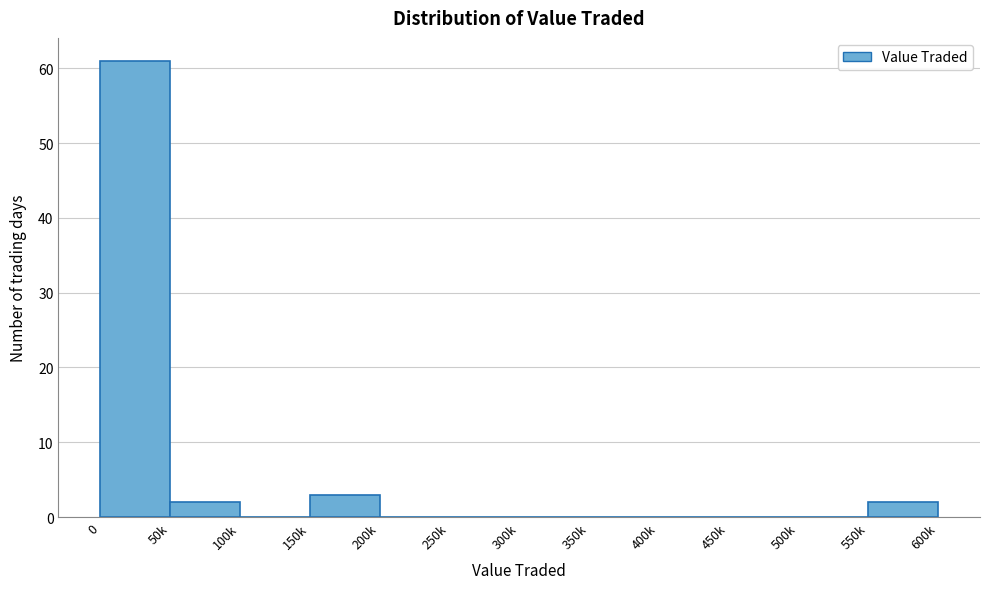

Reading left to right, transcribe all the data shown in this chart.

0=61	50k=2	100k=0	150k=3	200k=0	250k=0	300k=0	350k=0	400k=0	450k=0	500k=0	550k=2